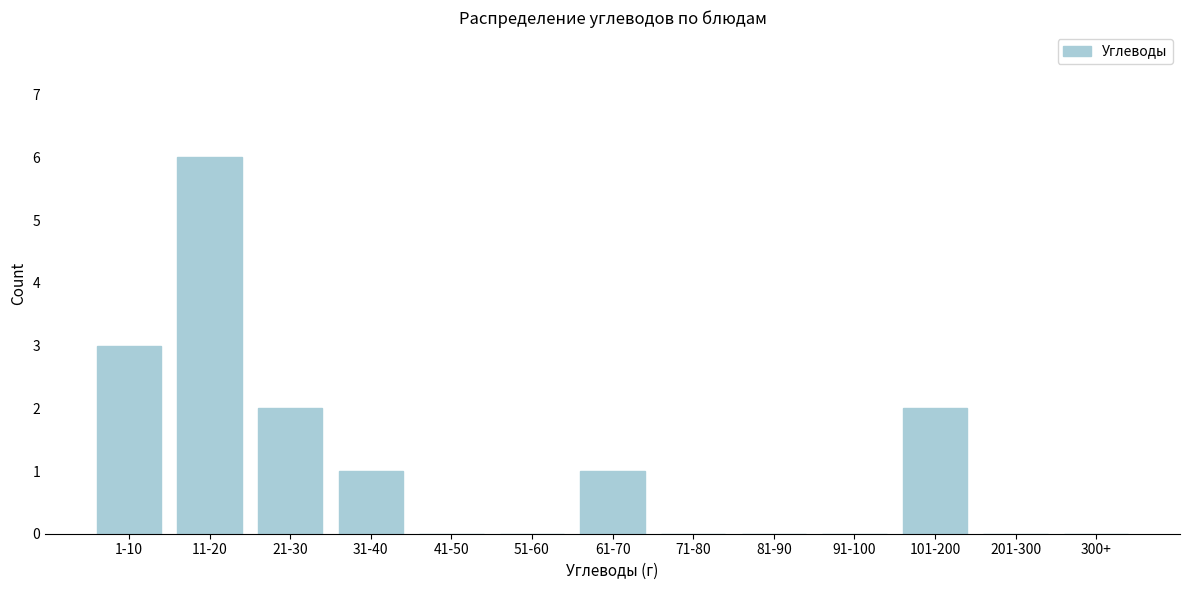

Reading left to right, what are all the values shown in this chart?

1-10=3	11-20=6	21-30=2	31-40=1	41-50=0	51-60=0	61-70=1	71-80=0	81-90=0	91-100=0	101-200=2	201-300=0	300+=0